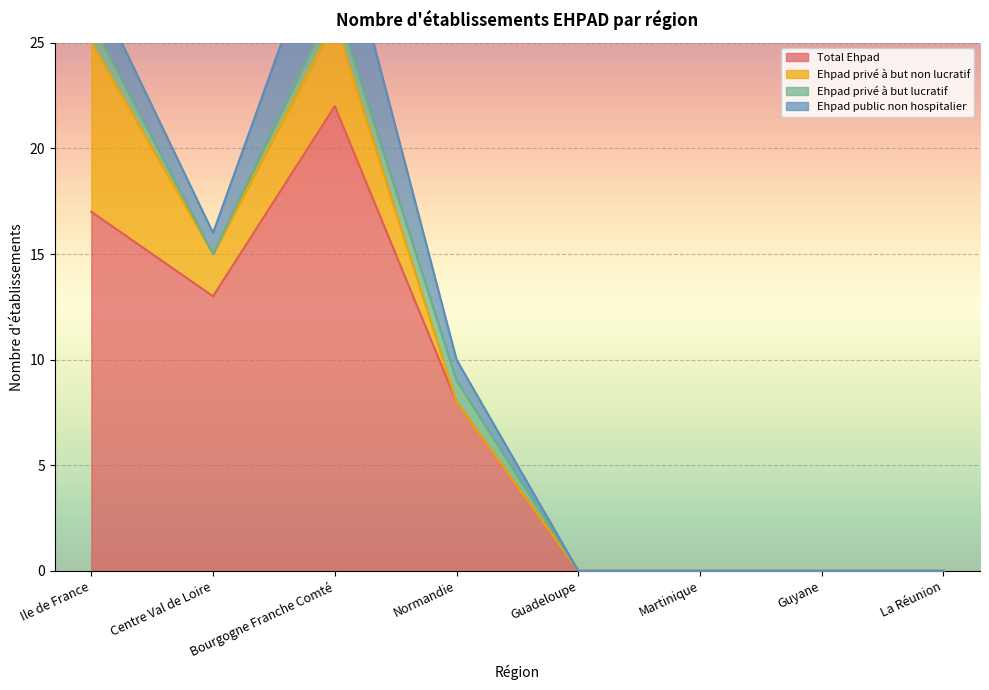

At which label is Total Ehpad closest to 11?

Centre Val de Loire